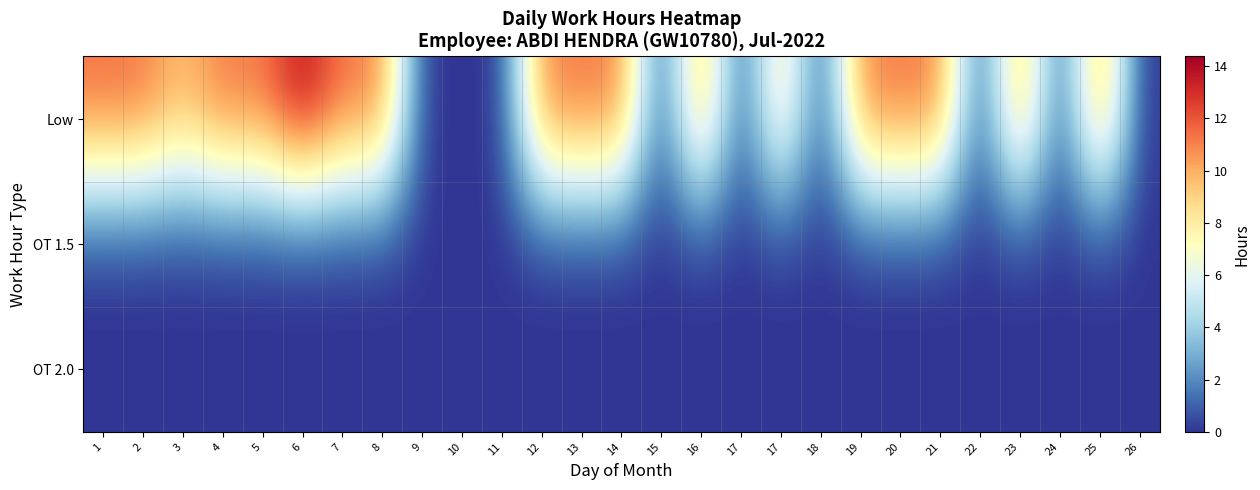

How many data points does each series have?

27